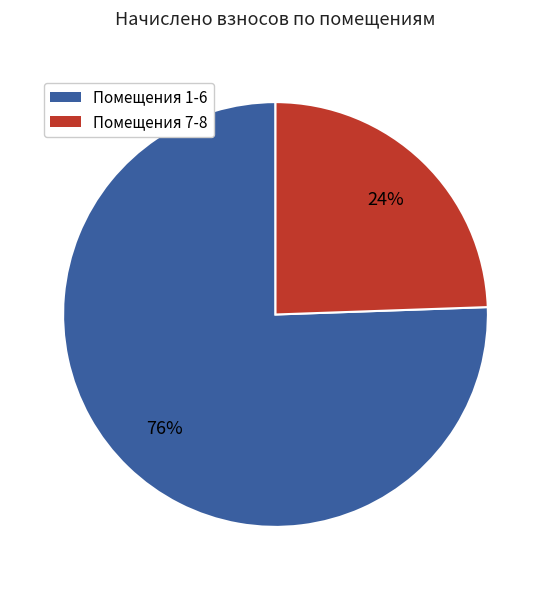

To the nearest percent, what is the average slice percentage?

50%